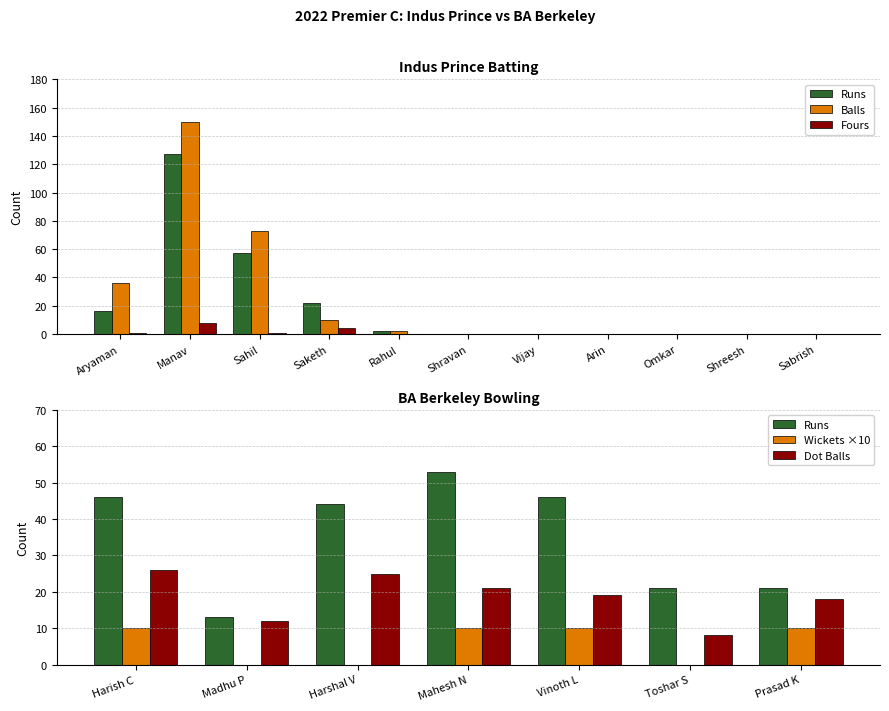

Does the chart contain stacked bars?

No